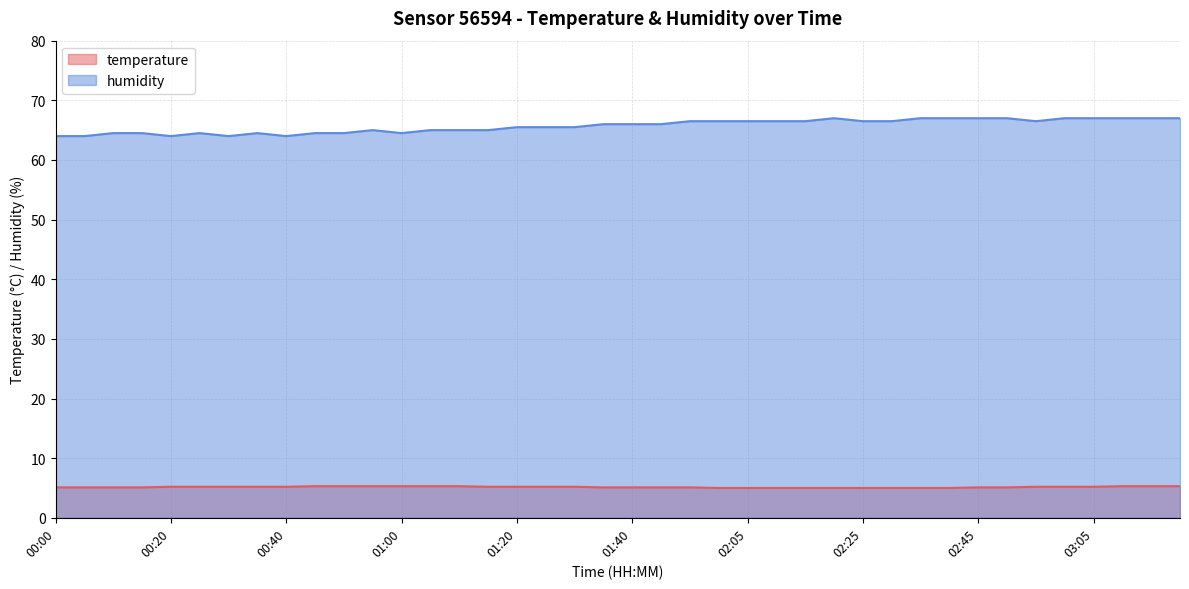

How many lines are shown in the chart?

2